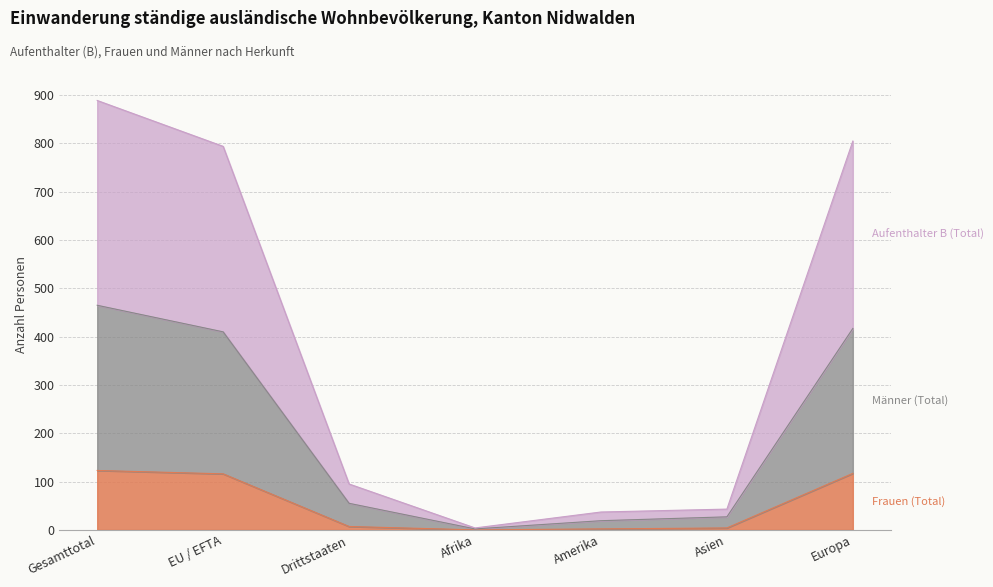

The value of Aufenthalter B (Total) at Europa is 805. True or false?

True